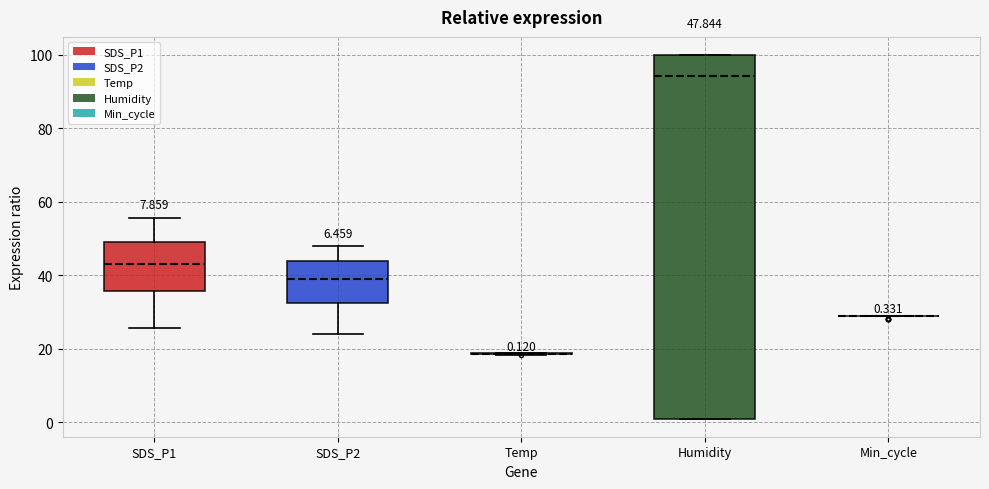

Which box is the tallest, from its lower edge to its upper edge?

Humidity